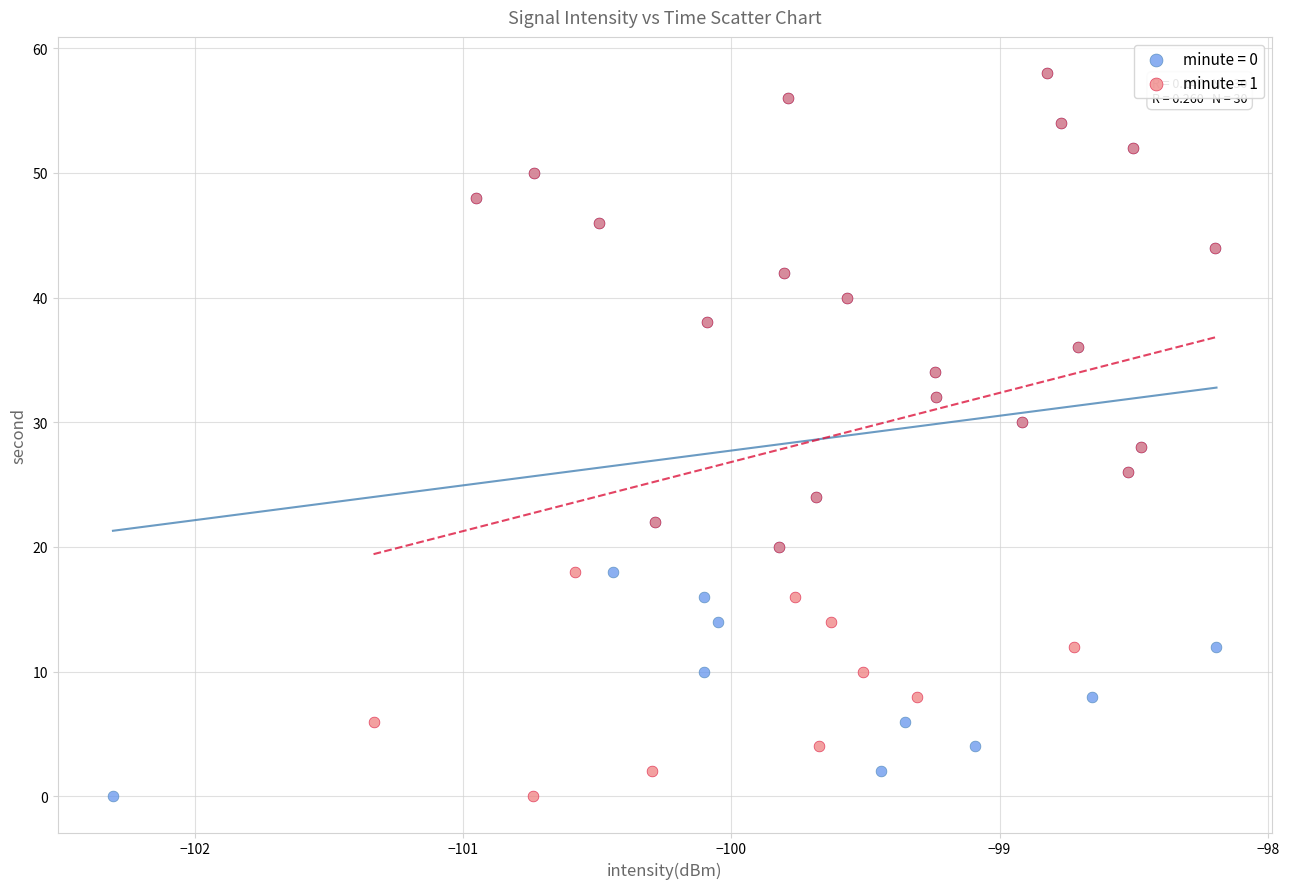

What are all the series names shown in the legend?

minute = 0, minute = 1